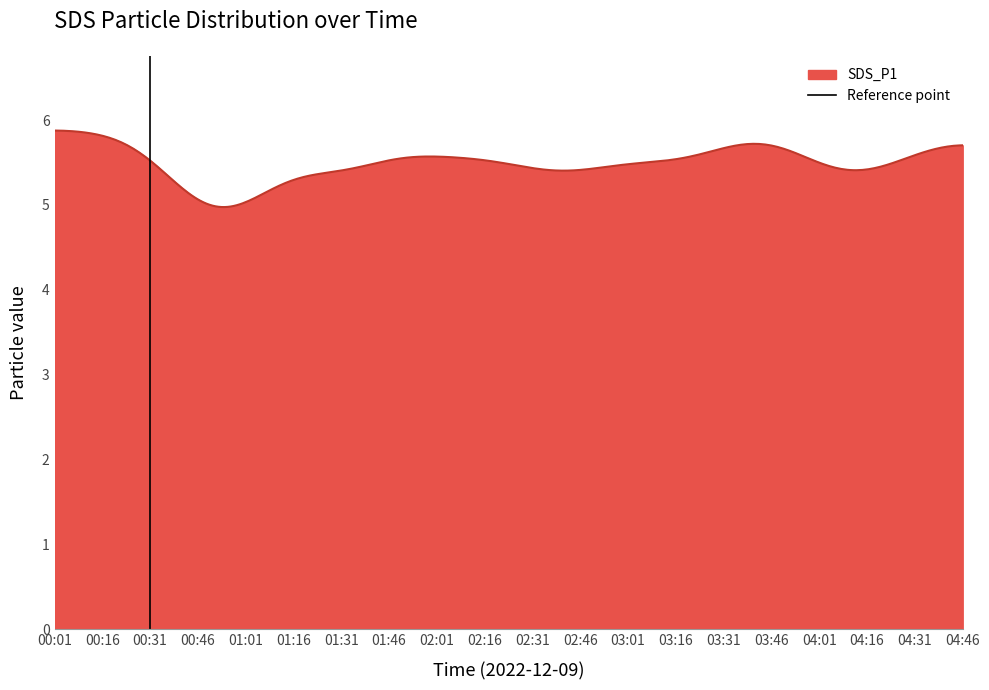

How many lines are shown in the chart?

1